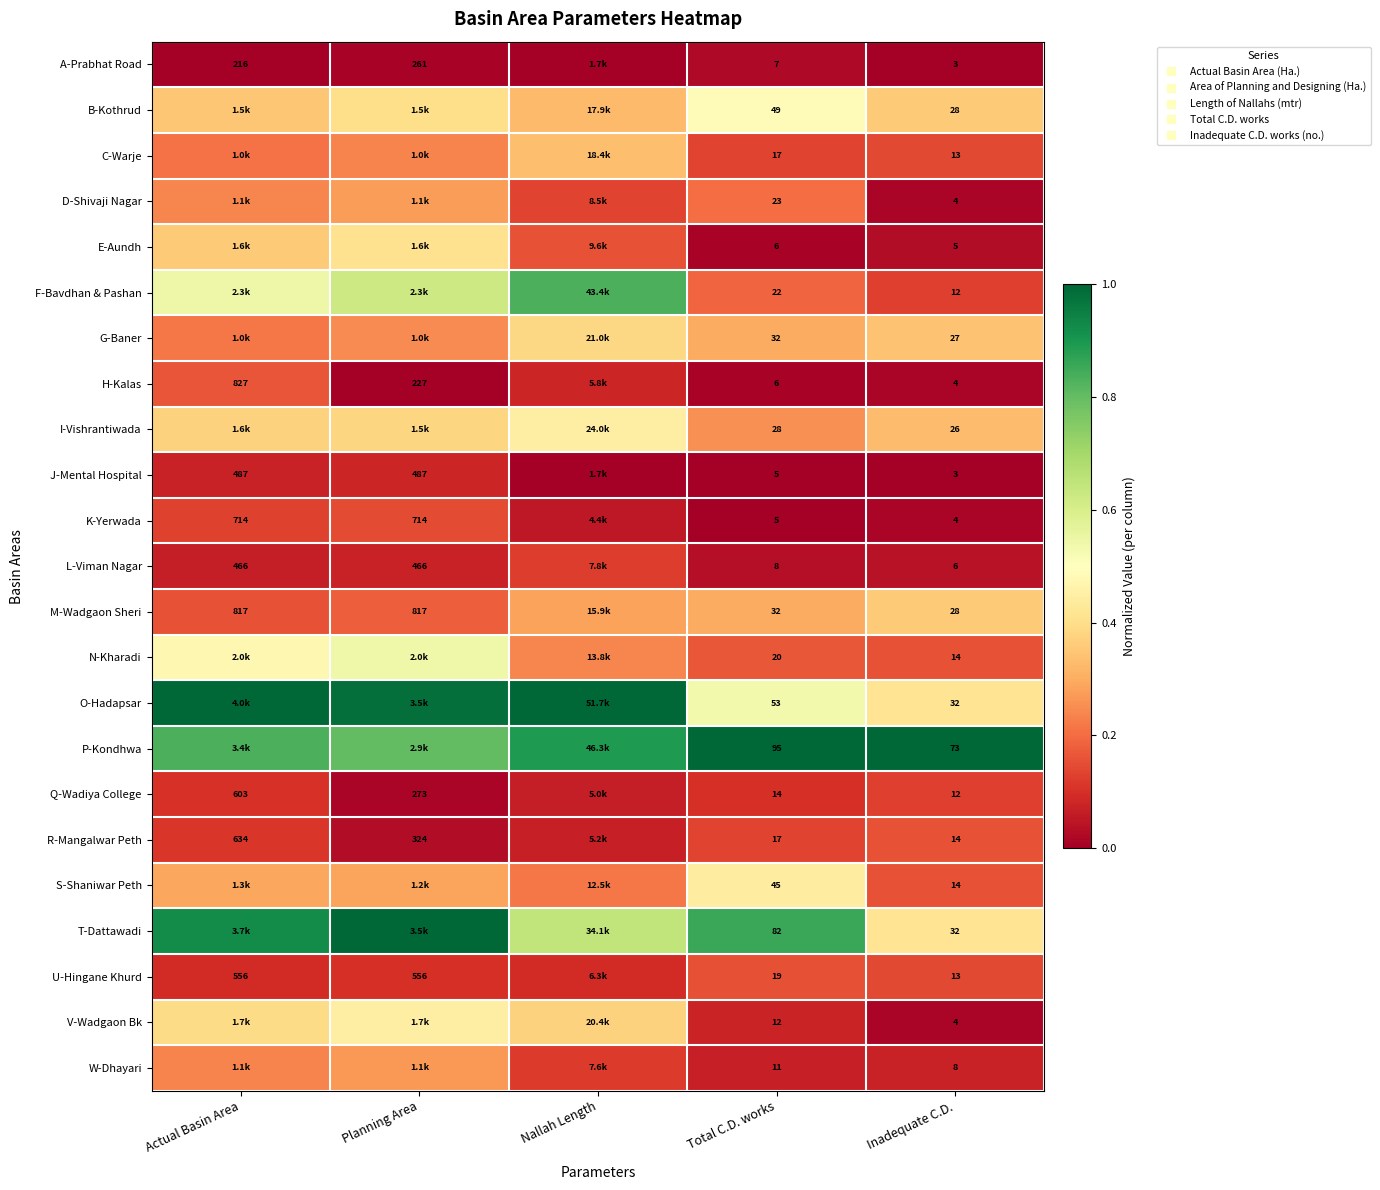

At how many categories does at least one series exceed 0?

5